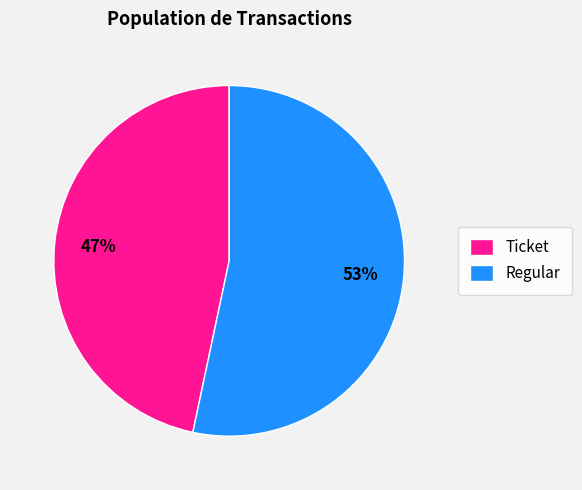

Does any single category account for the majority?

Yes